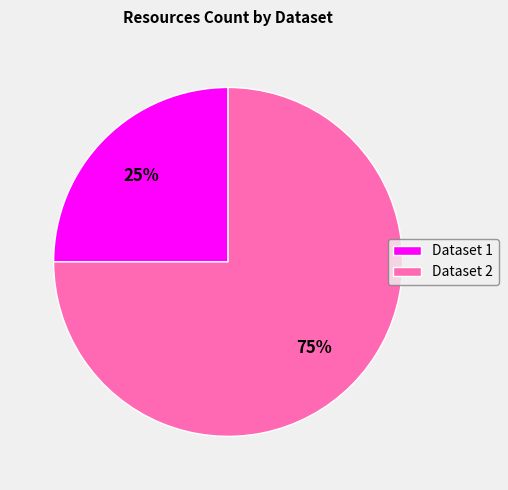

To the nearest percent, what is the difference between the largest and smallest slice percentages?

50%